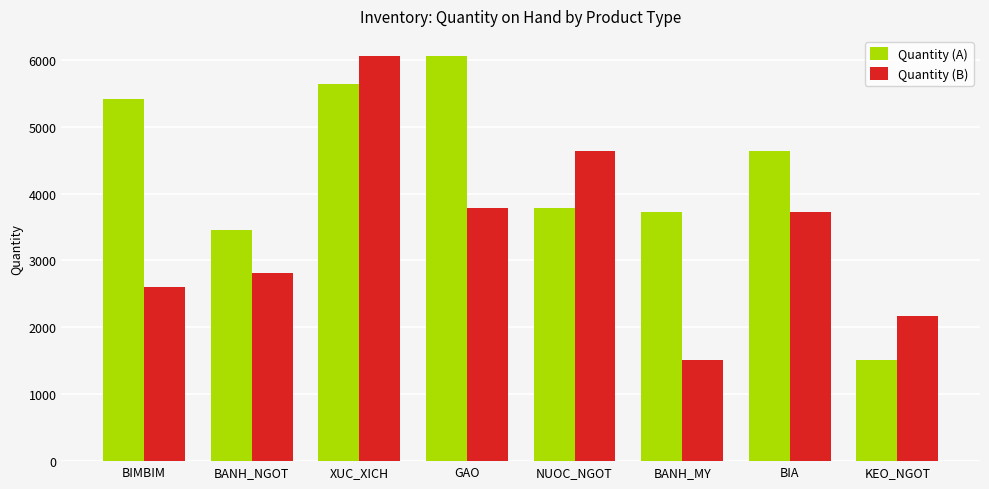

Reading left to right, what are all the values shown in this chart?

Quantity (A): BIMBIM=5410	BANH_NGOT=3451	XUC_XICH=5636	GAO=6055	NUOC_NGOT=3790	BANH_MY=3726	BIA=4632	KEO_NGOT=1512
Quantity (B): BIMBIM=2599	BANH_NGOT=2809	XUC_XICH=6055	GAO=3790	NUOC_NGOT=4632	BANH_MY=1512	BIA=3726	KEO_NGOT=2164